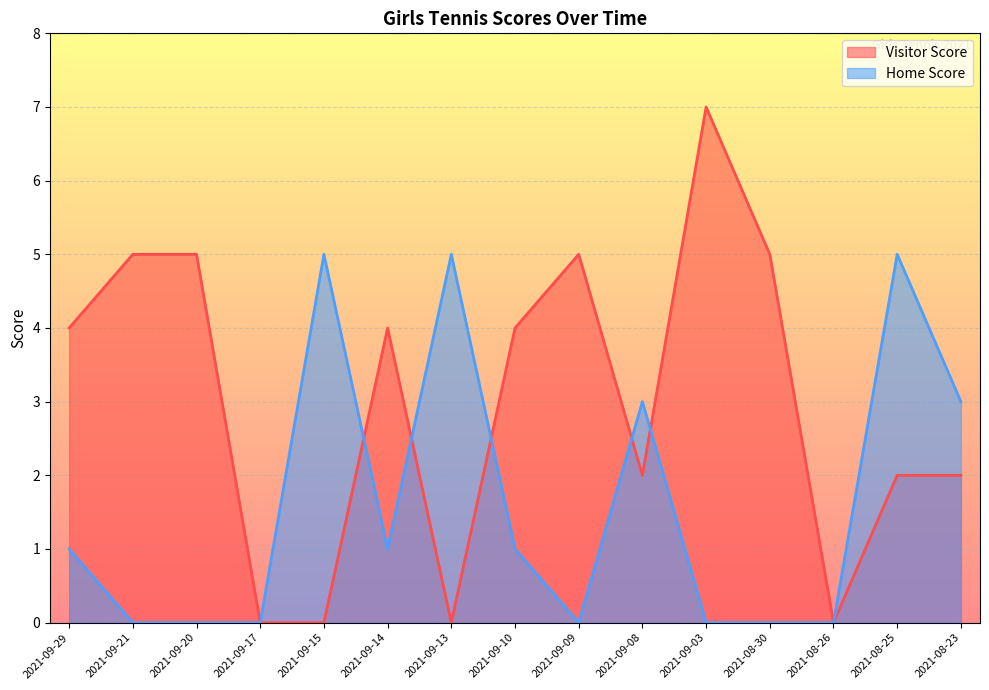

Reading left to right, list all the values displayed in this chart.

Visitor Score: 2021-09-29=4	2021-09-21=5	2021-09-20=5	2021-09-17=0	2021-09-15=0	2021-09-14=4	2021-09-13=0	2021-09-10=4	2021-09-09=5	2021-09-08=2	2021-09-03=7	2021-08-30=5	2021-08-26=0	2021-08-25=2	2021-08-23=2
Home Score: 2021-09-29=1	2021-09-21=0	2021-09-20=0	2021-09-17=0	2021-09-15=5	2021-09-14=1	2021-09-13=5	2021-09-10=1	2021-09-09=0	2021-09-08=3	2021-09-03=0	2021-08-30=0	2021-08-26=0	2021-08-25=5	2021-08-23=3